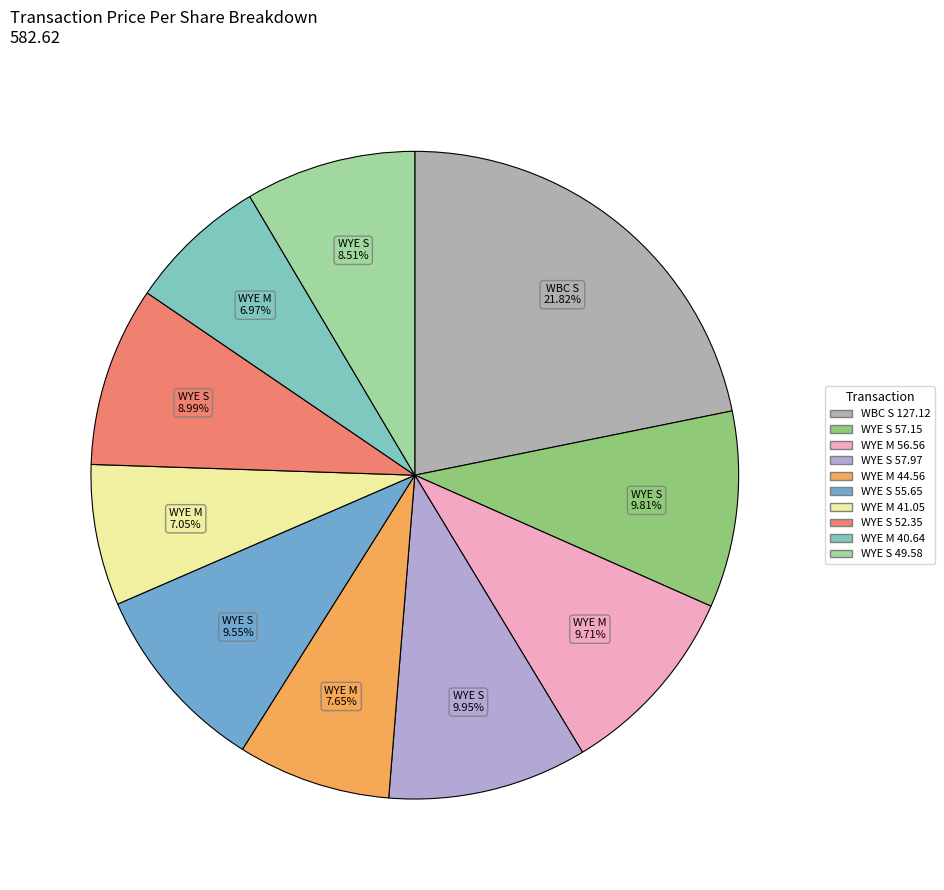

How many slices are in this pie chart?

10